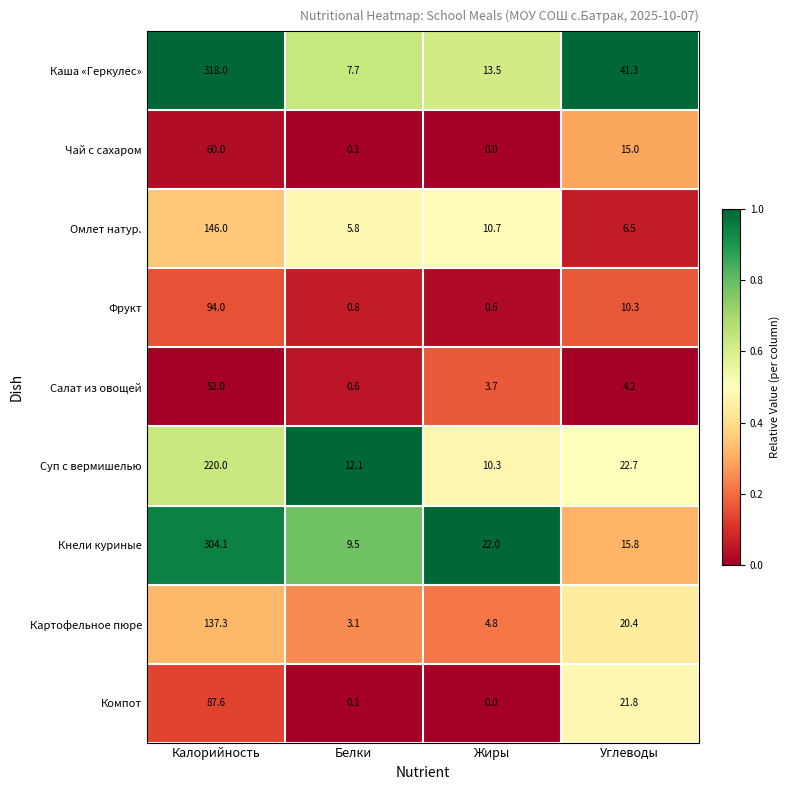

True or false: Каша «Геркулес» has a value of 7.7 at Белки.

True